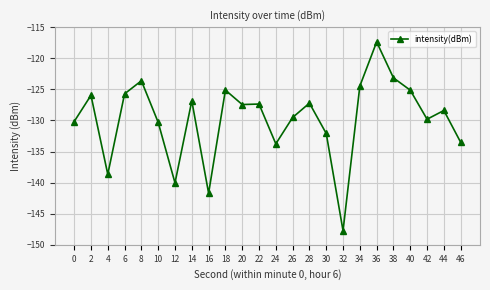

True or false: the data shows -133.5 at 46.

True